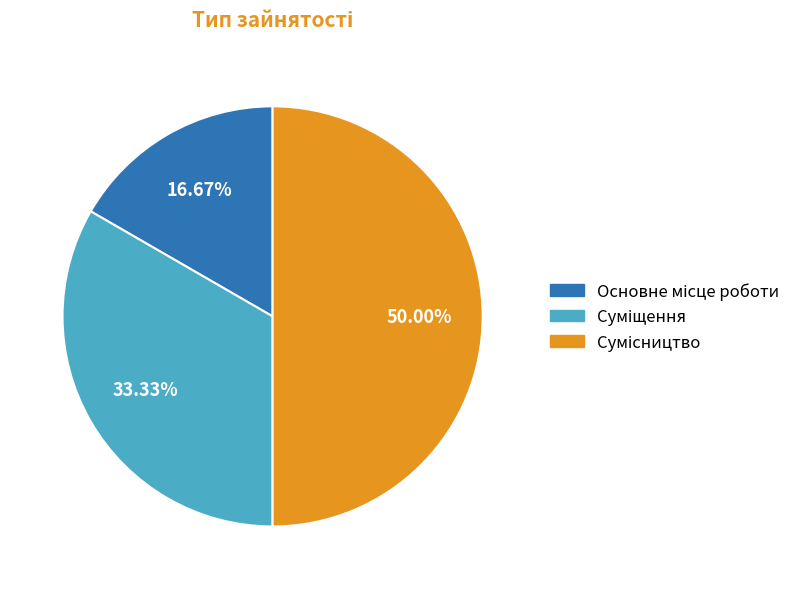

Which slice is the largest?

Сумісництво